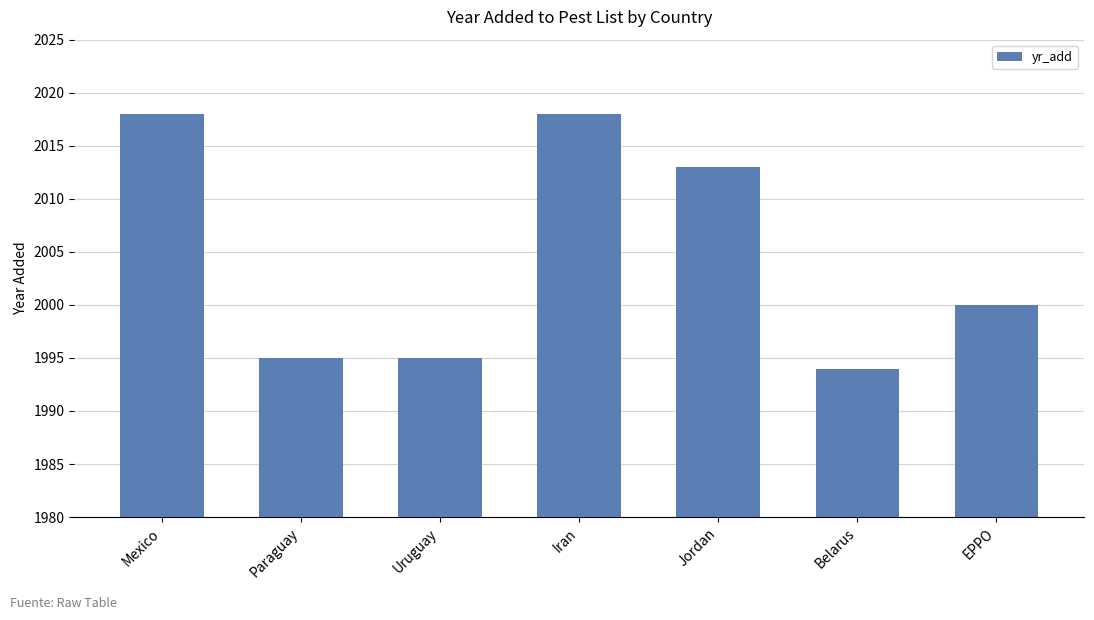

What is the approximate value at Iran, to the nearest 5?

2020